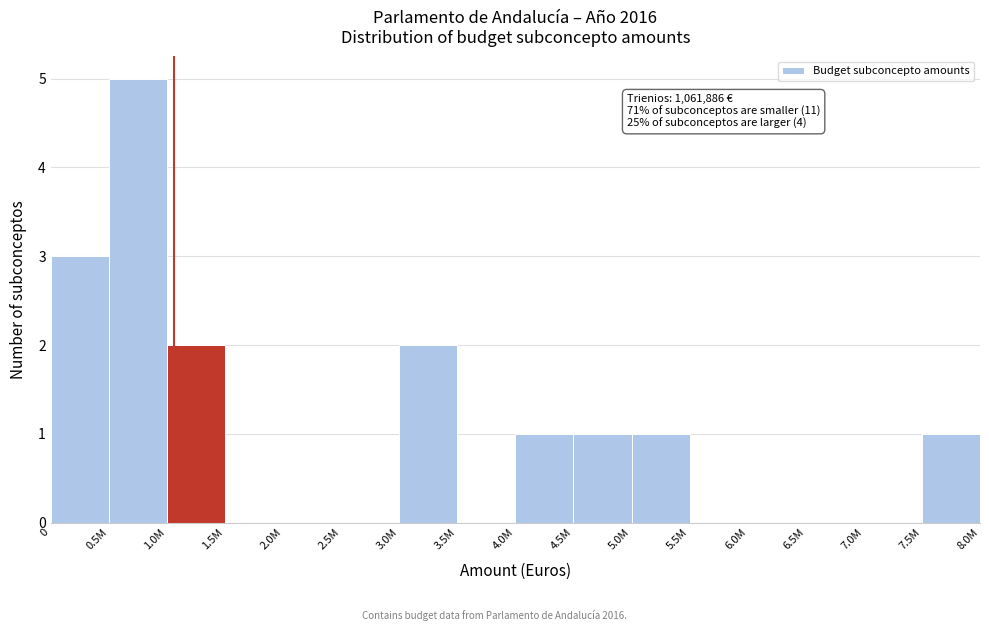

Reading right to left, extract all data points from this chart.

7.5M=1	7.0M=0	6.5M=0	6.0M=0	5.5M=0	5.0M=1	4.5M=1	4.0M=1	3.5M=0	3.0M=2	2.5M=0	2.0M=0	1.5M=0	1.0M=2	0.5M=5	0=3